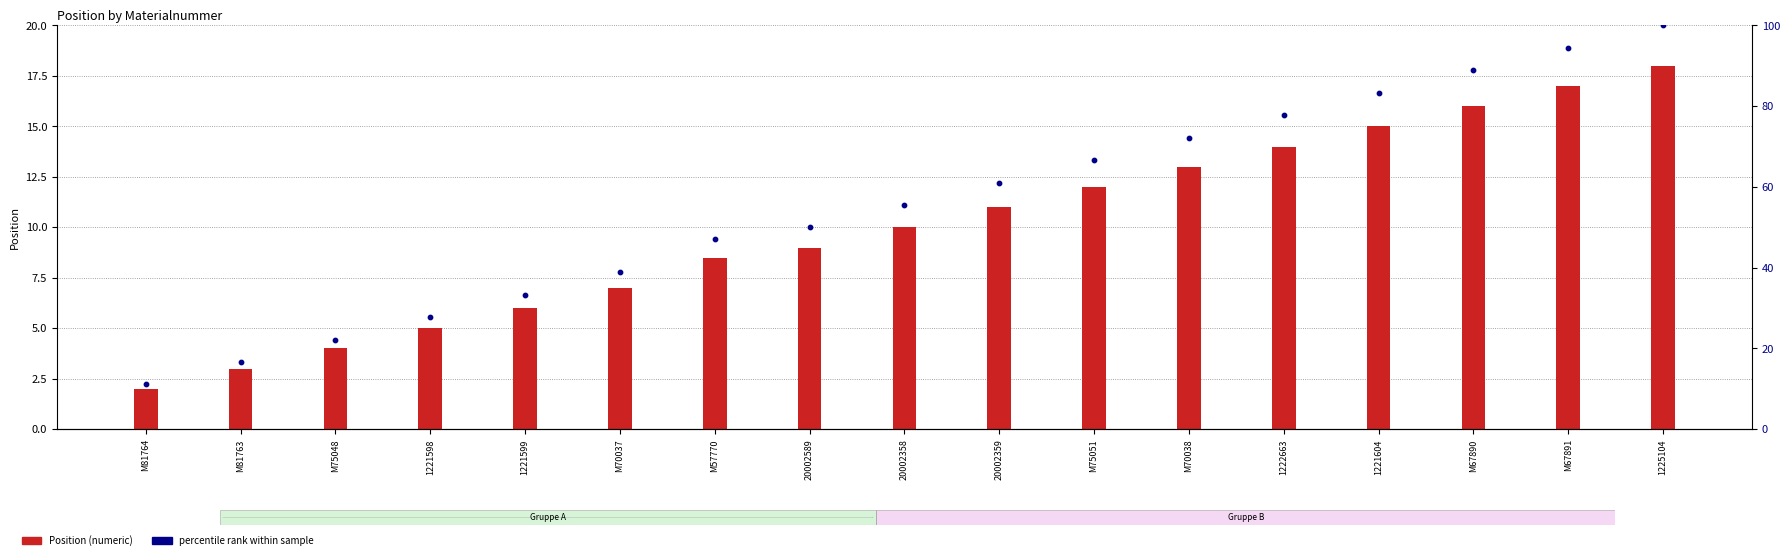

What is the total value across all series at 1225104?

118.0